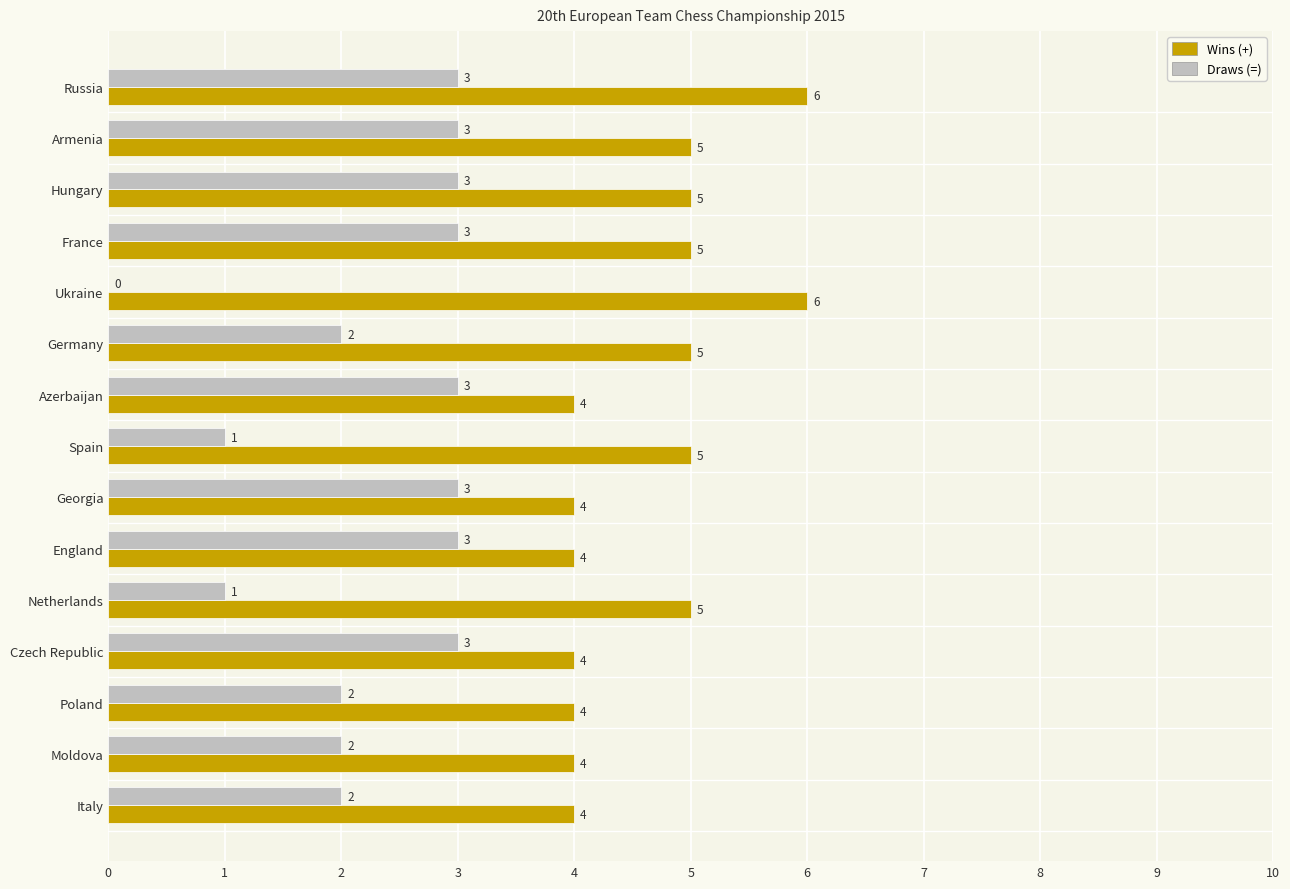

What are all the series names shown in the legend?

Wins (+), Draws (=)